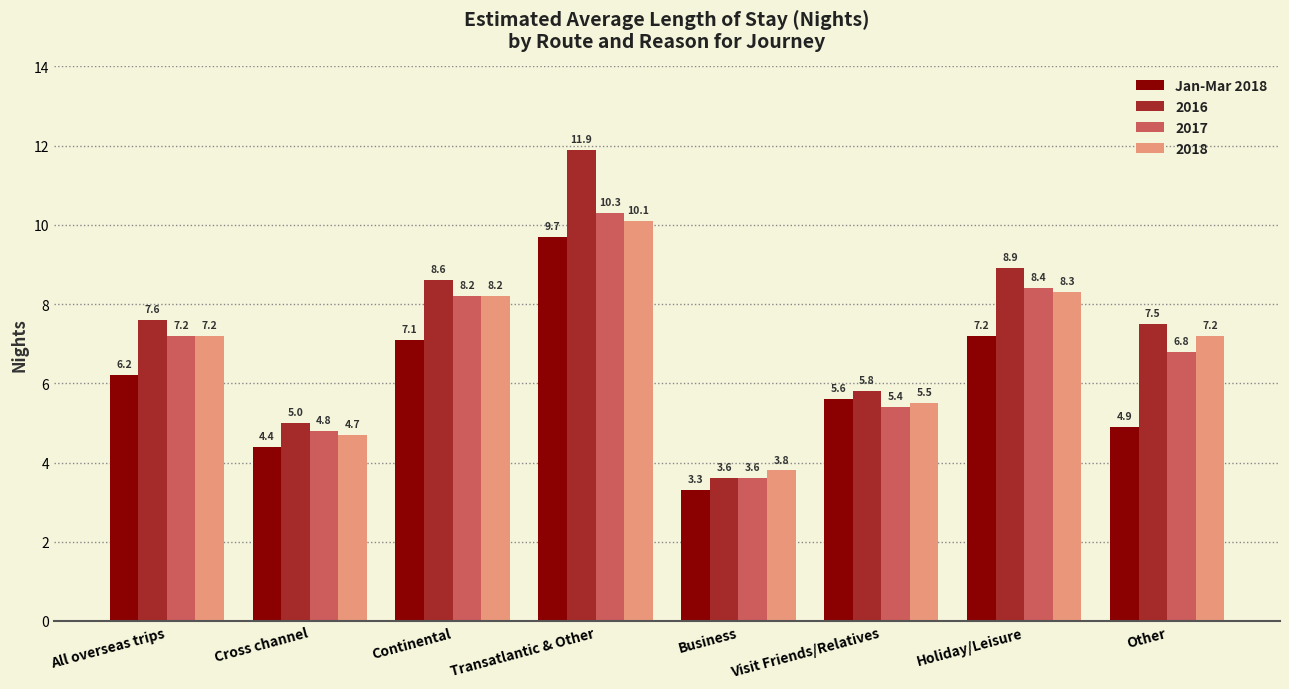

Count the number of categories in the chart.

8